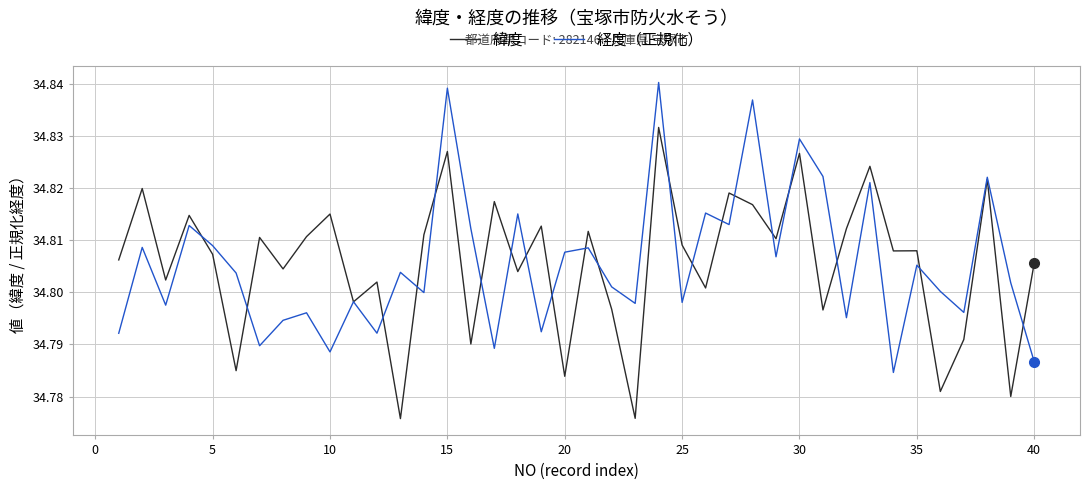

List the series in order of their peak value, lowest first.

緯度, 経度（正規化）